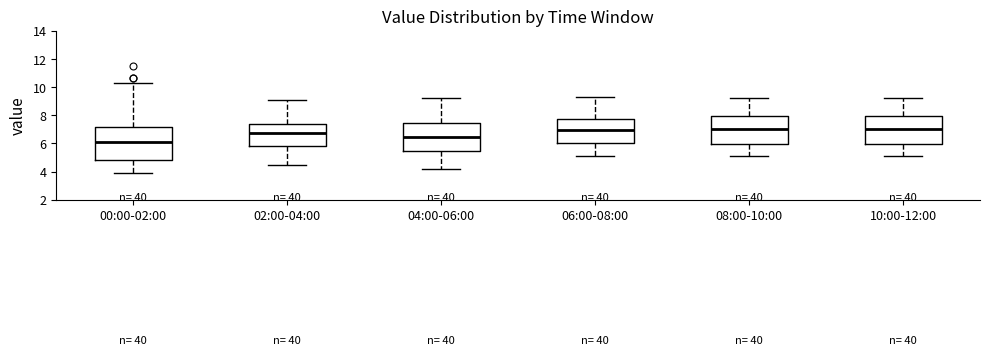

Where does the lower whisker of the box for 04:00-06:00 end on the y-axis? The values are not printed on the chart, so give them approximately, as read against the axis.

4.2